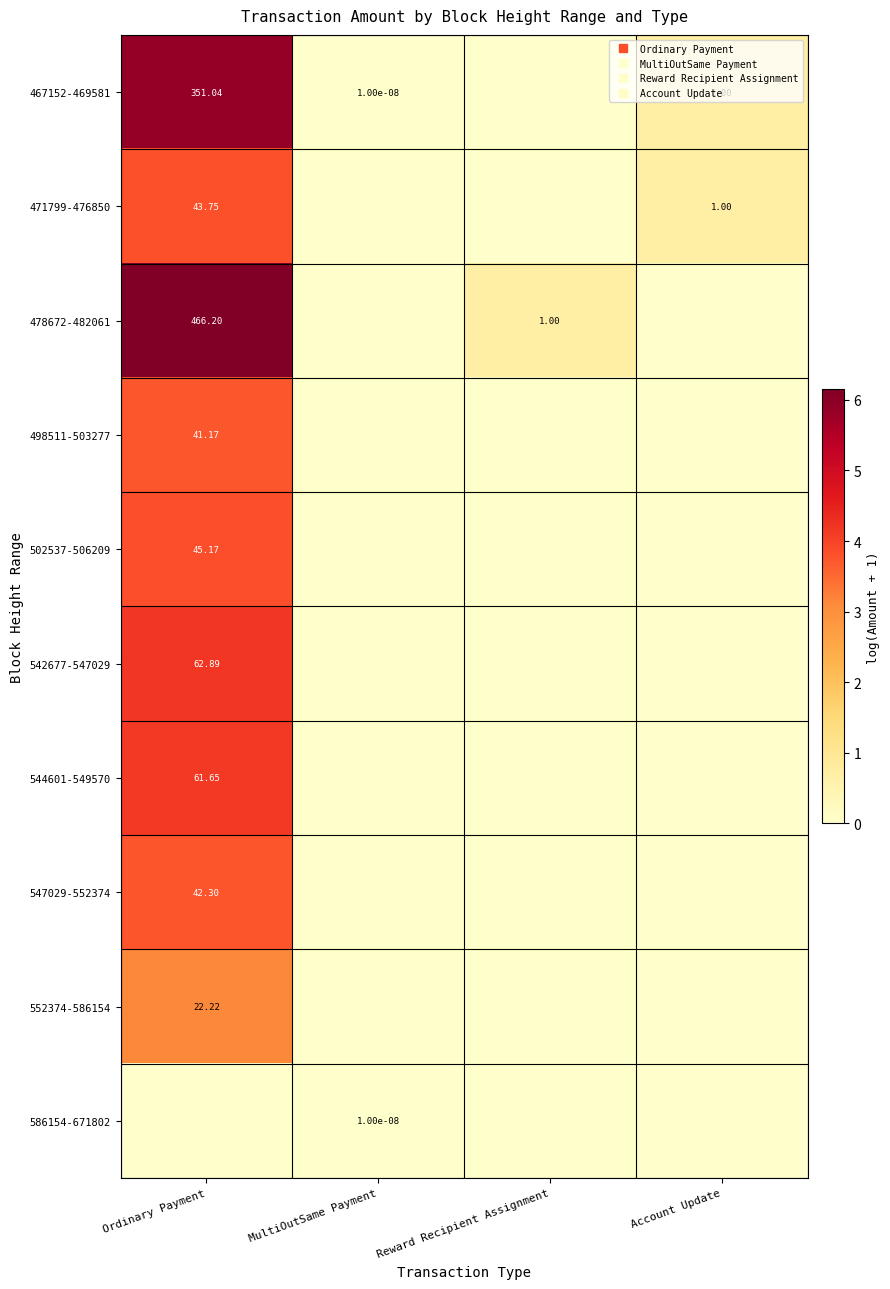

Rank the series by their maximum value, from lowest to highest.

586154-671802, 552374-586154, 498511-503277, 547029-552374, 471799-476850, 502537-506209, 544601-549570, 542677-547029, 467152-469581, 478672-482061